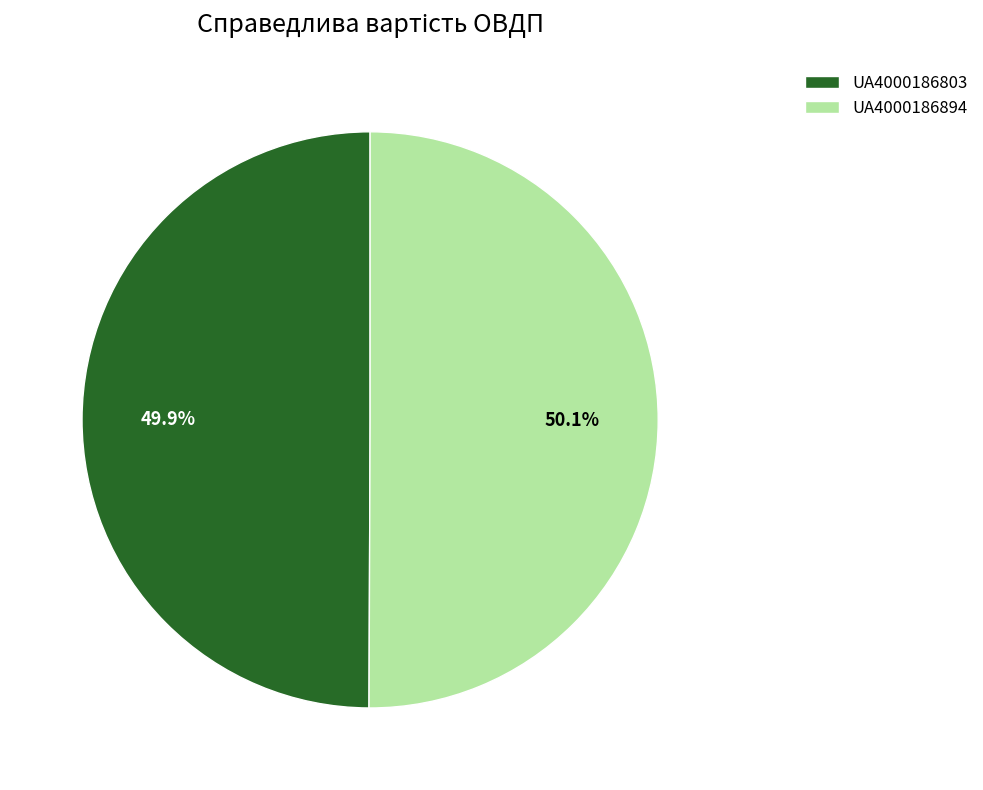

Is the sum of UA4000186894 and UA4000186803 greater than half?

Yes